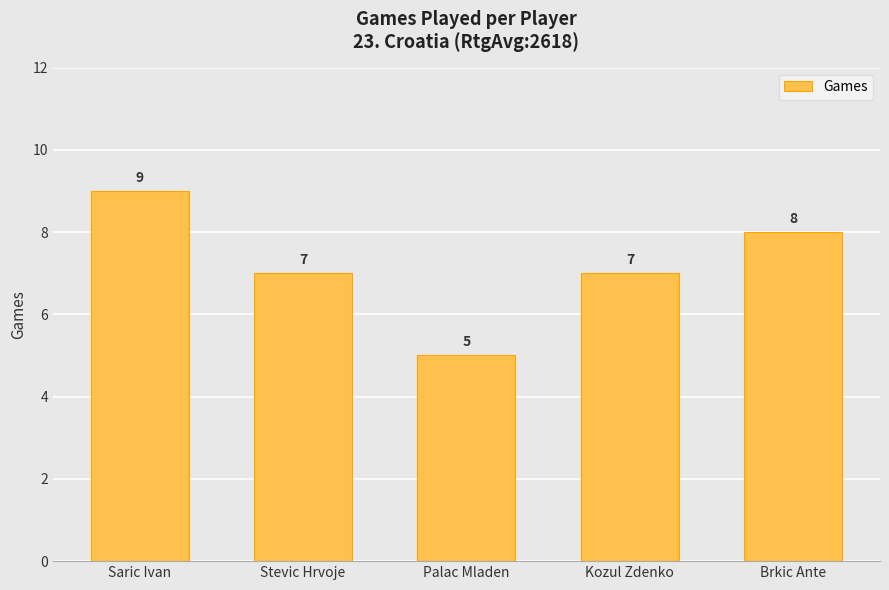

Which label corresponds to the smallest value in the chart?

Palac Mladen